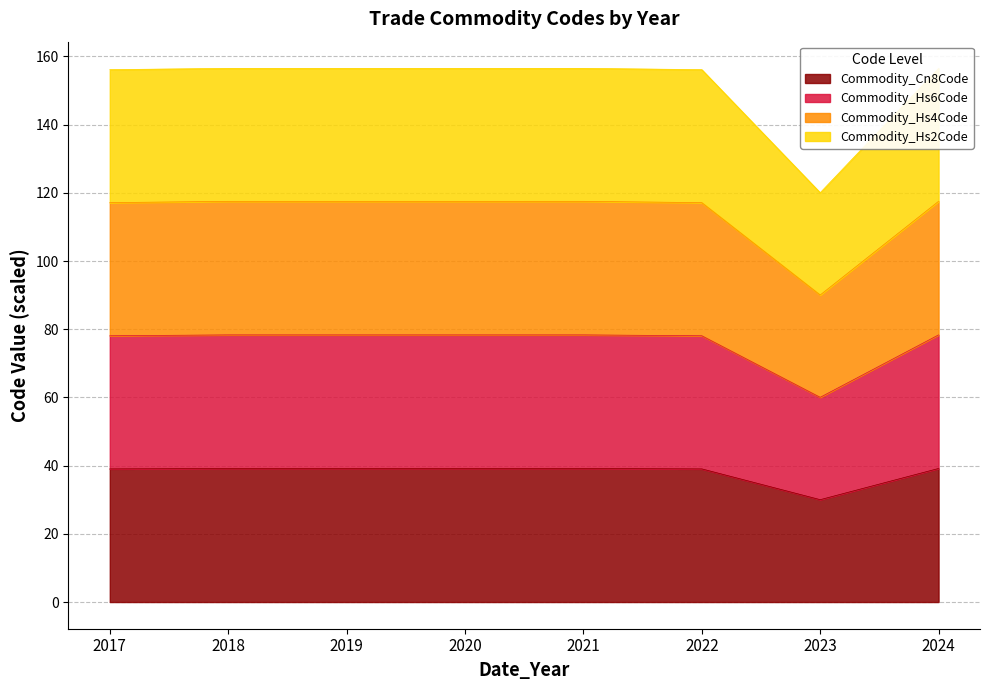

Is the value of Commodity_Hs4Code at 2024 greater than the value of Commodity_Hs6Code at 2022?

Yes